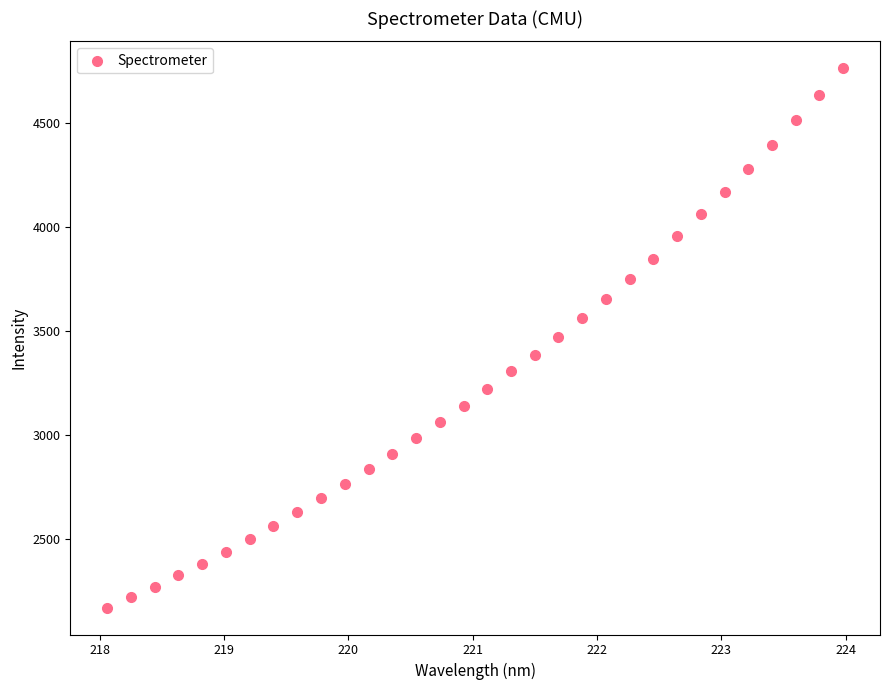

What is the range of Y values (max minus min)?

2590.7